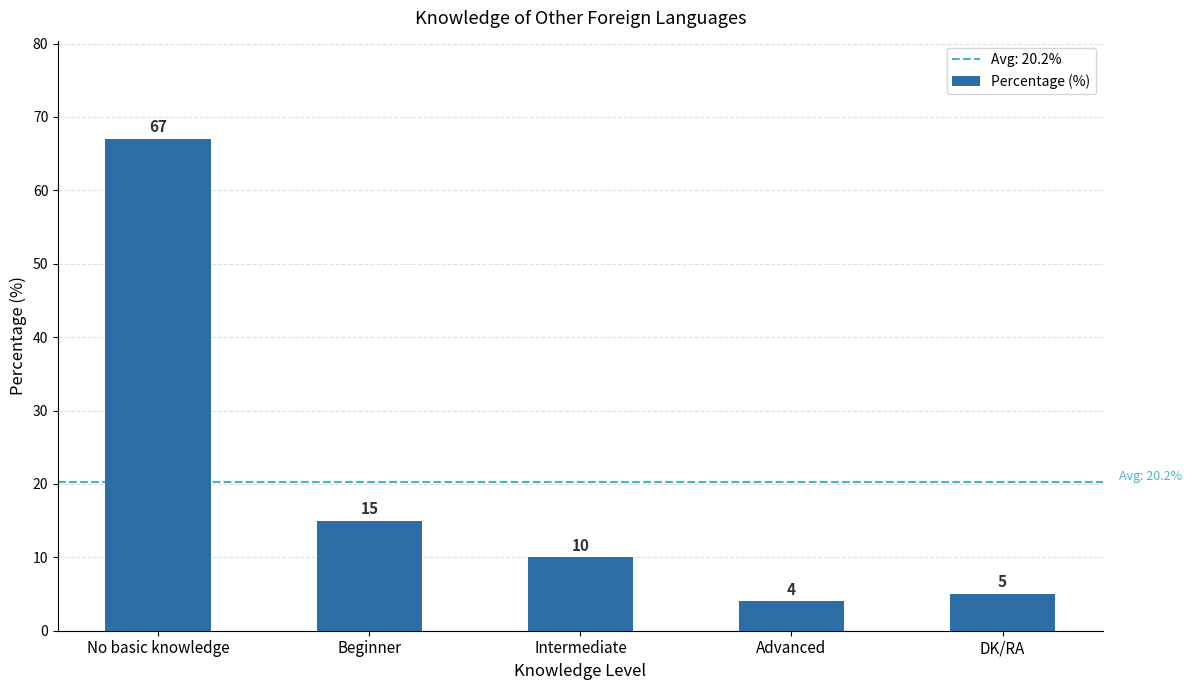

List the labels in order of value, smallest first.

Advanced, DK/RA, Intermediate, Beginner, No basic knowledge